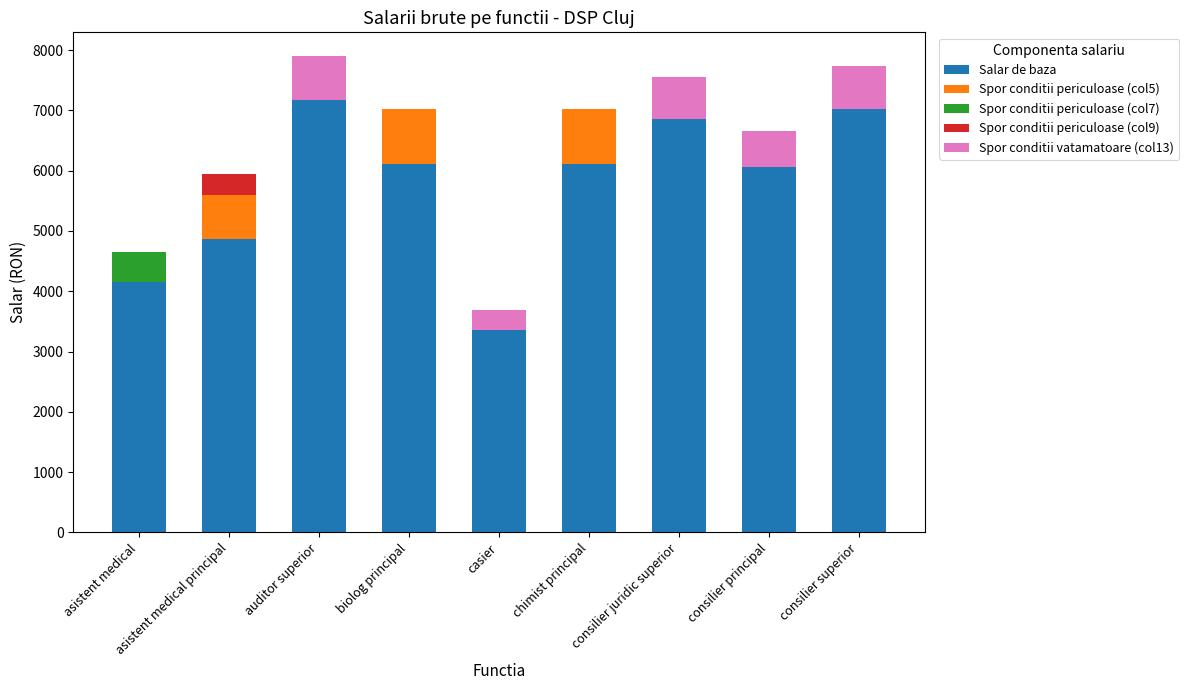

What is the maximum value for Salar de baza?

7175